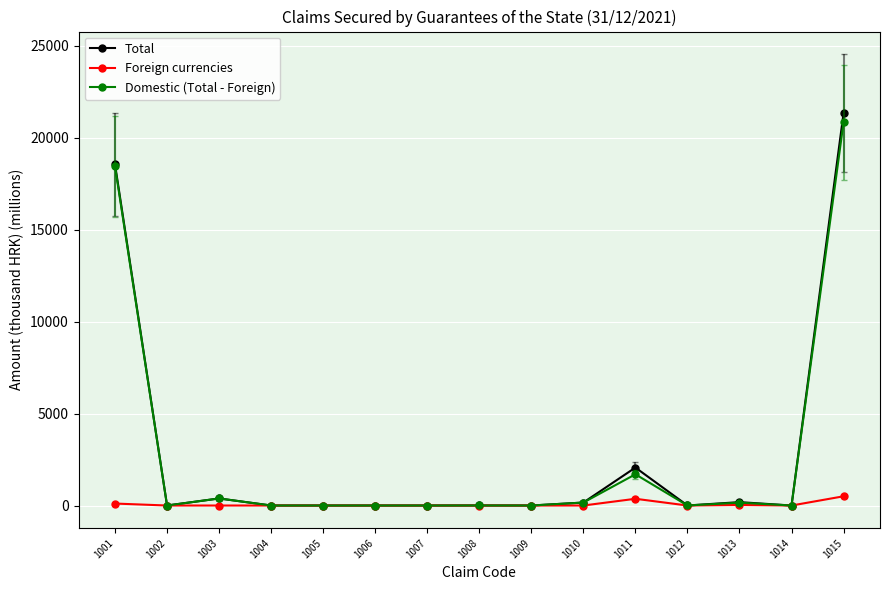

At which label does Domestic (Total - Foreign) first exceed 1?

1001